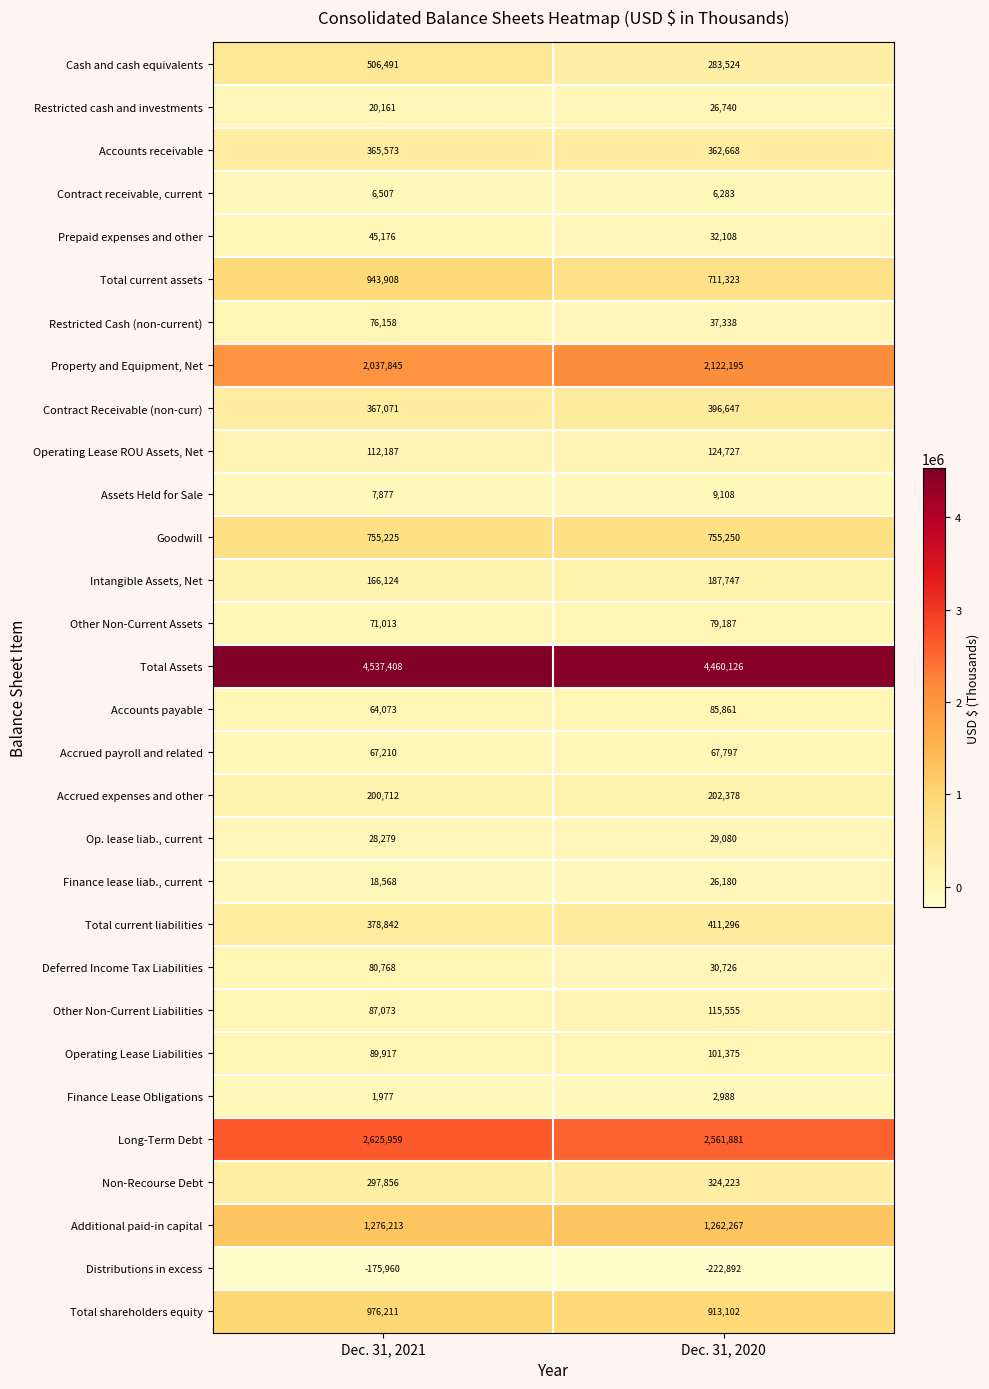

Which series changed the most between Dec. 31, 2021 and Dec. 31, 2020?

Total current assets